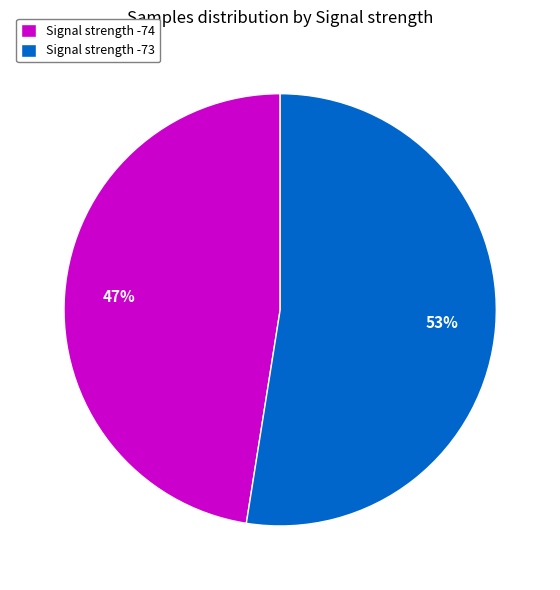

What is the majority slice?

Signal strength -73